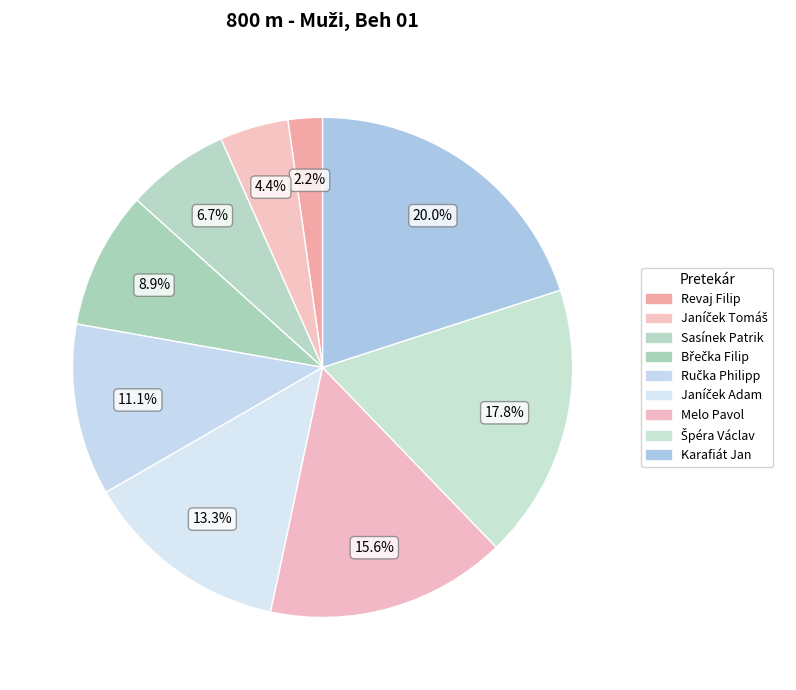

What is the change in value from Revaj Filip to Melo Pavol?

+6